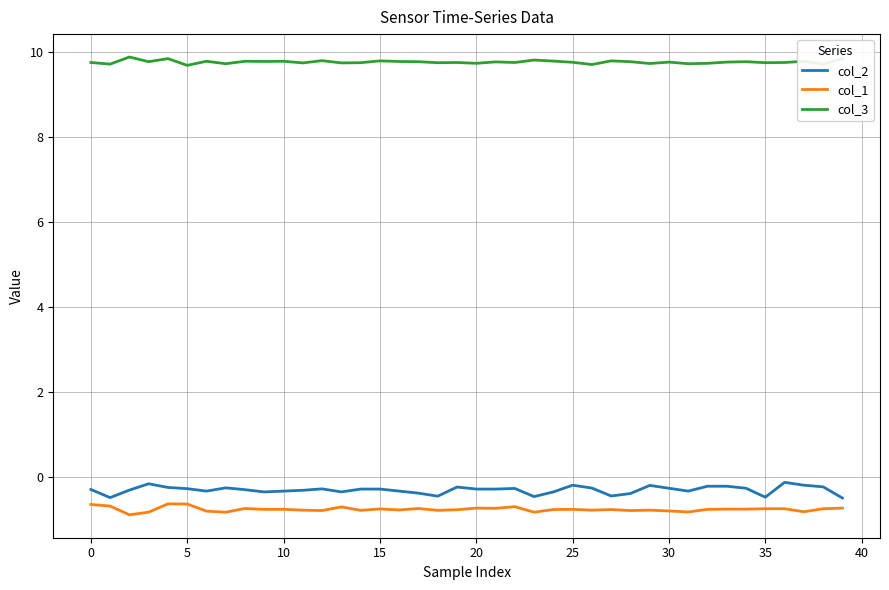

List the series in order of their peak value, highest first.

col_3, col_2, col_1